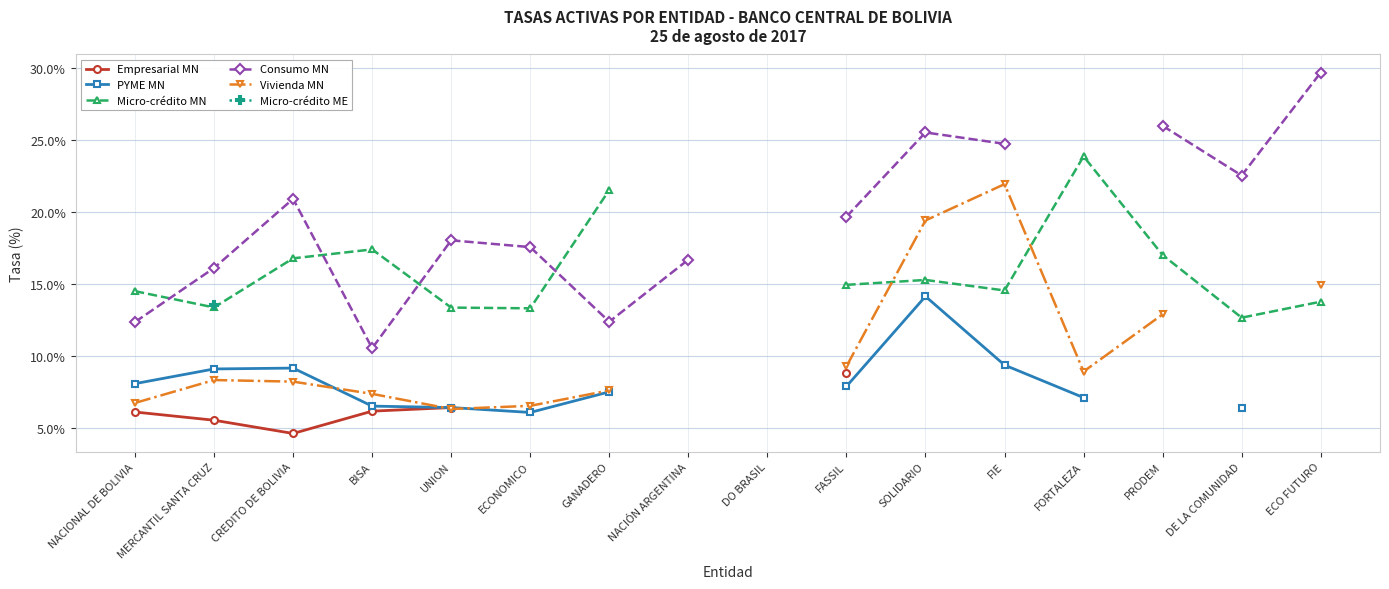

True or false: Micro-crédito ME and Empresarial MN intersect in this chart.

False